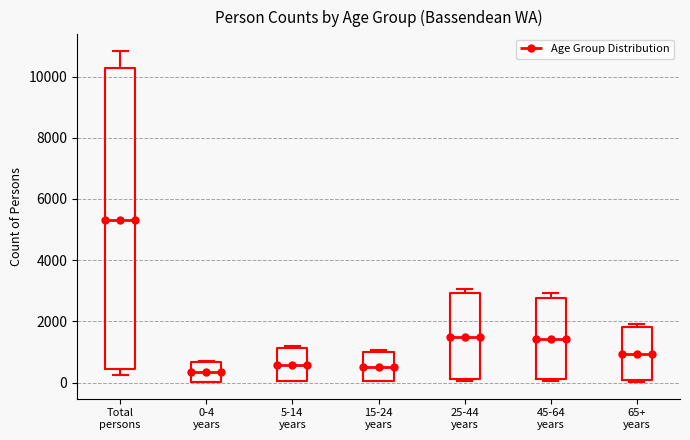

Where is the lower edge of the box for 5-14 years on the y-axis? The values are not printed on the chart, so give them approximately, as read against the axis.

0